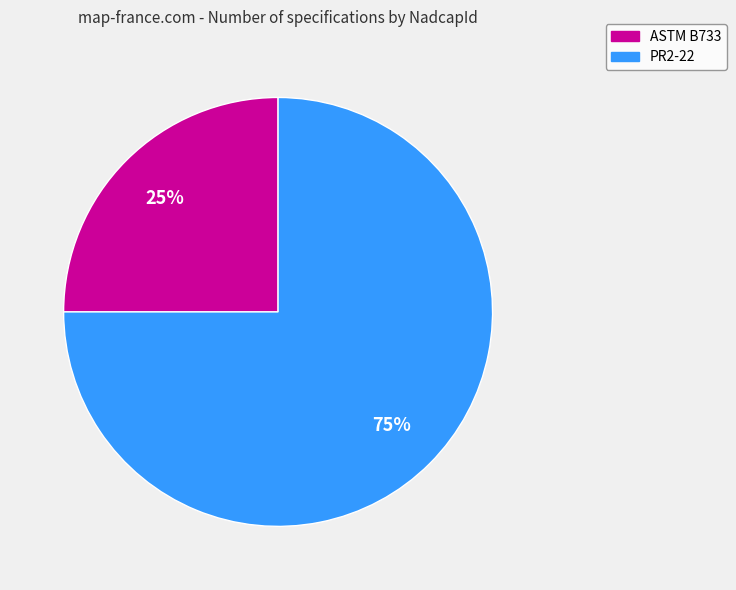

How many segments does this pie chart have?

2